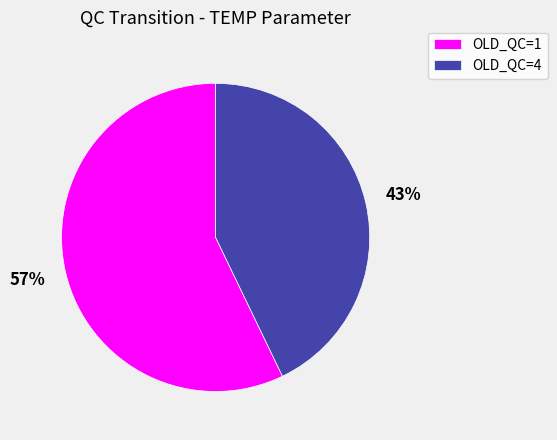

Is it true that OLD_QC=4 is 36% of the pie?

False